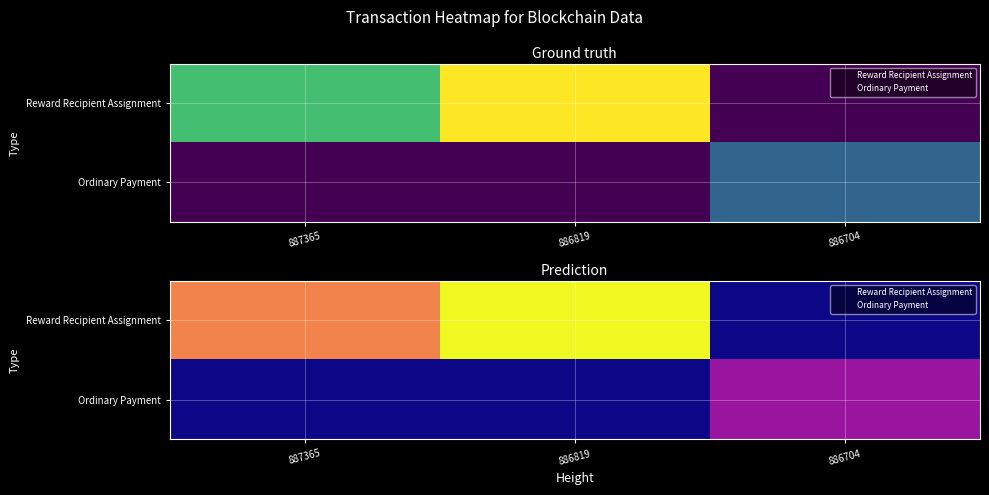

What is the approximate value of Reward Recipient Assignment at 887365, to the nearest 100?

8207156353788188800